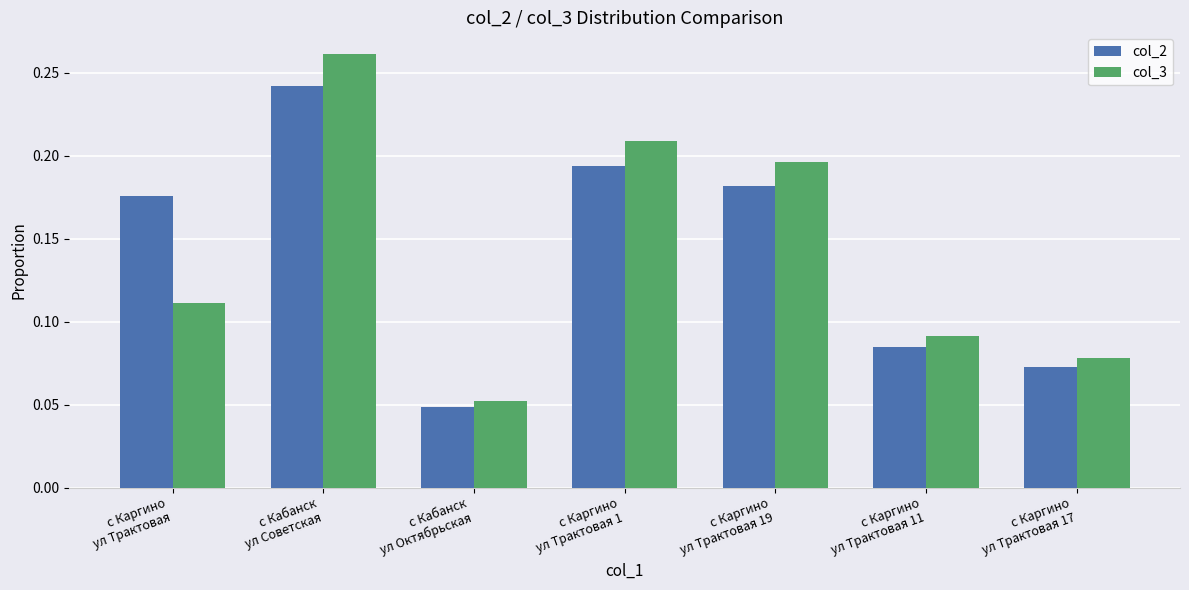

List the series in order of their peak value, highest first.

col_3, col_2